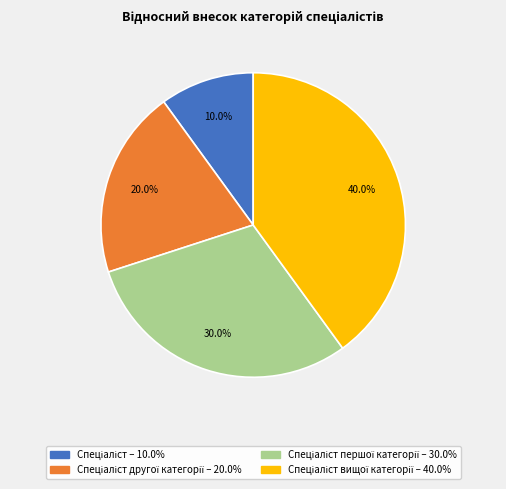

Is there a majority slice in this chart?

No